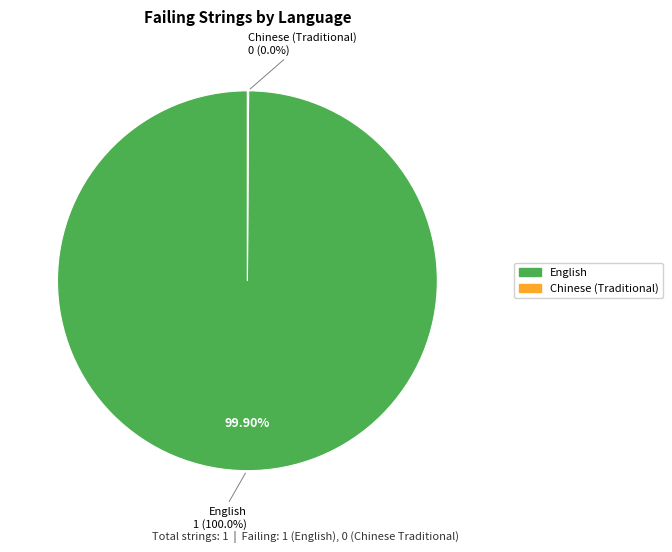

To the nearest percent, what portion does English represent?

100%